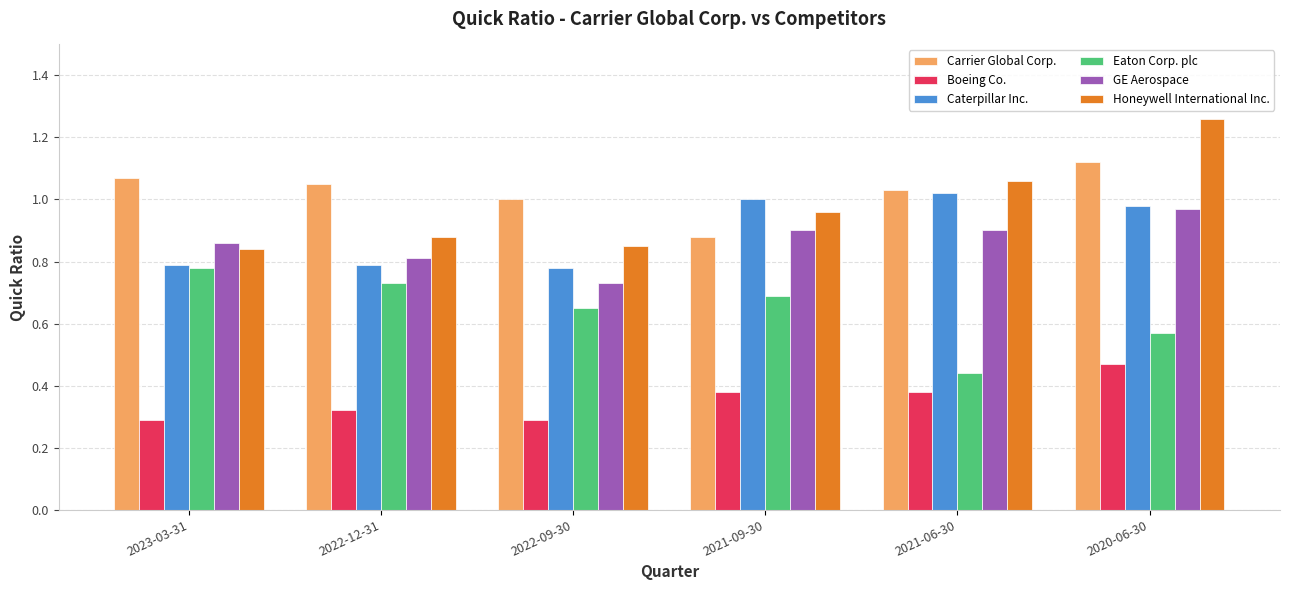

Are the bars grouped side by side (vs. stacked)?

Yes